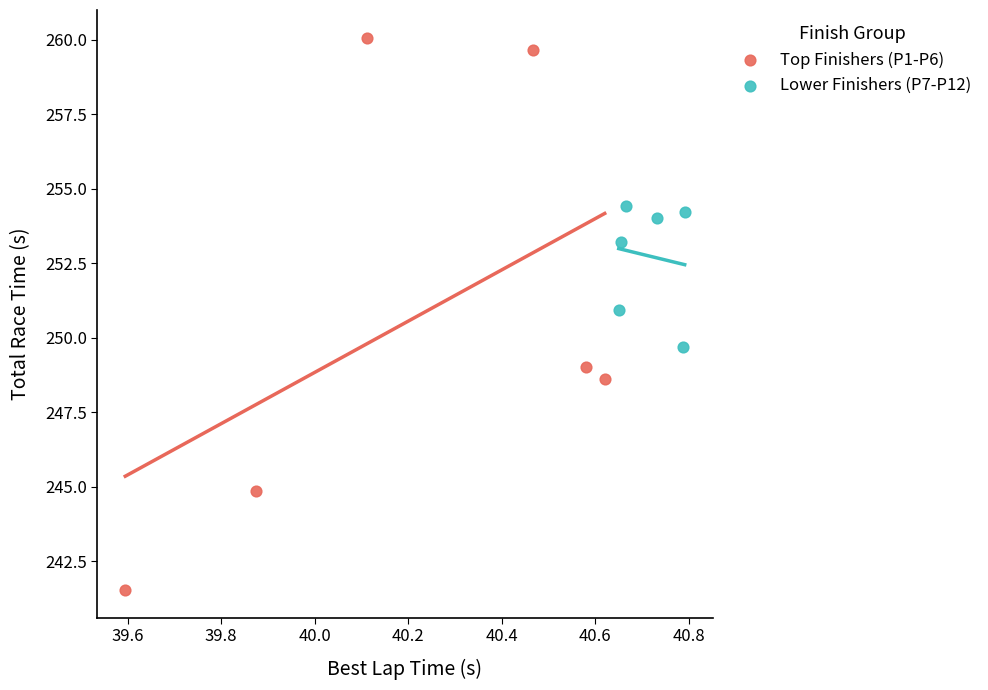

What are all the series names shown in the legend?

Top Finishers (P1-P6), Lower Finishers (P7-P12)